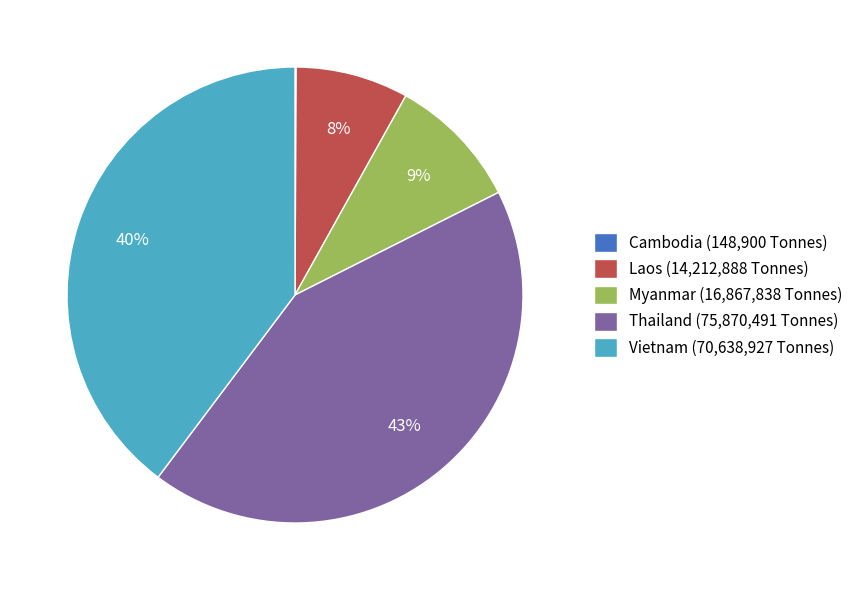

Combined, do Laos (14,212,888 Tonnes) and Vietnam (70,638,927 Tonnes) account for over 50%?

No